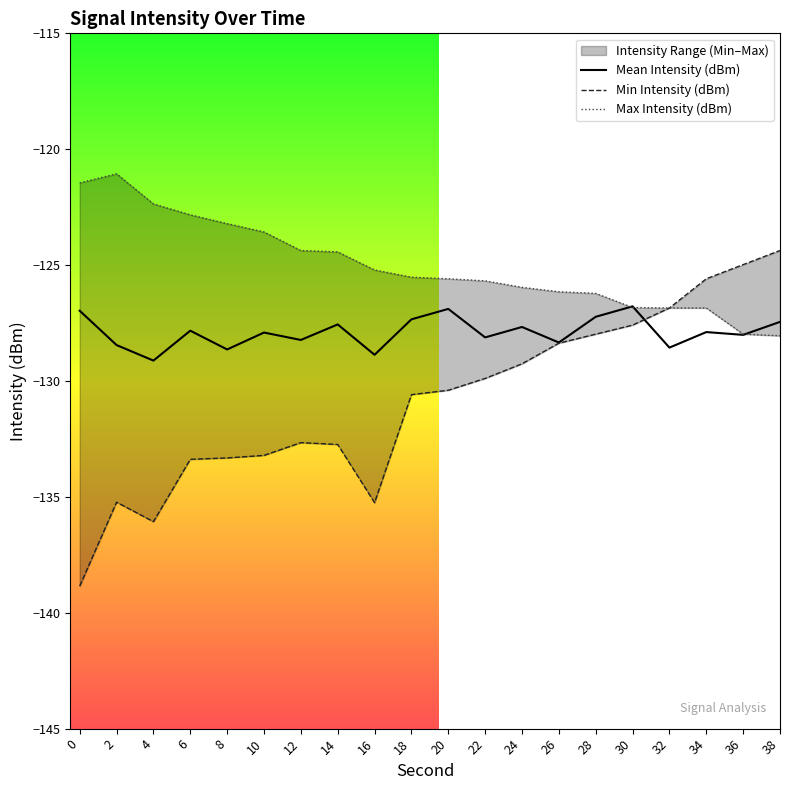

Read the Max Intensity (dBm) value at 16.

-125.2